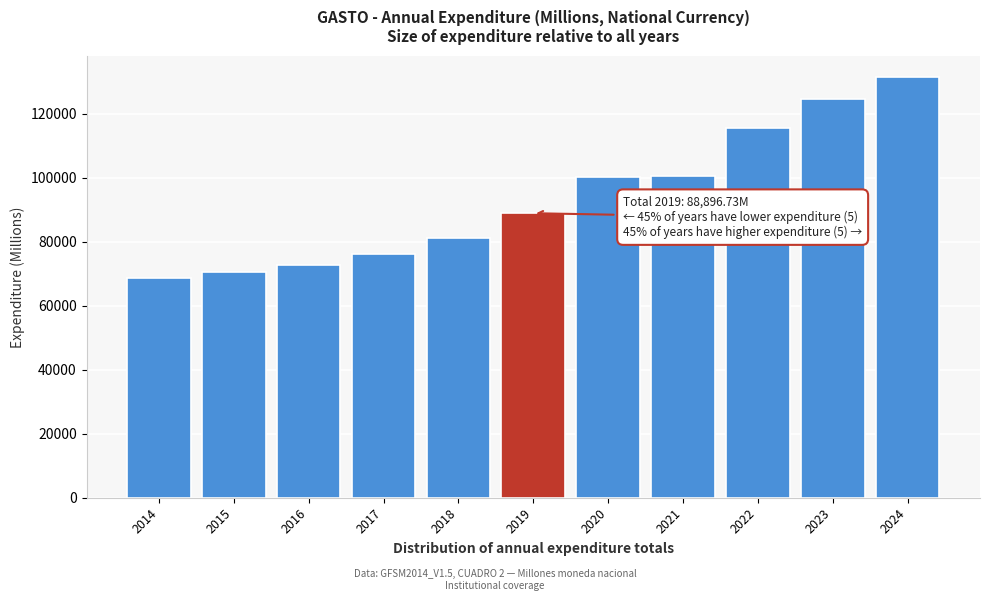

What is the sum of all values?

1030403.5